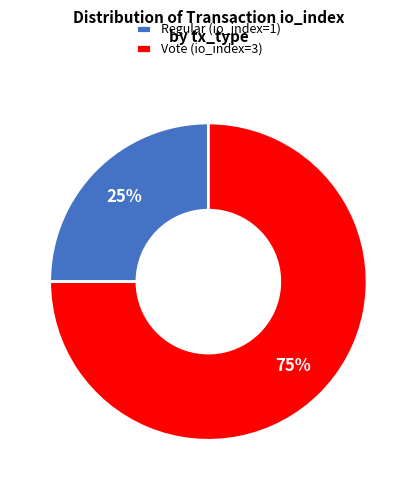

Combined, do Regular (io_index=1) and Vote (io_index=3) account for over 50%?

Yes